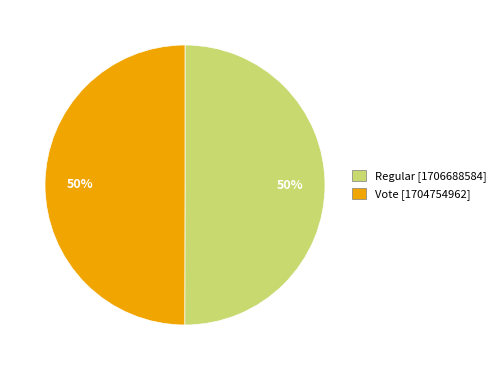

What percentage is the Vote [1704754962] slice, to the nearest percent?

50%